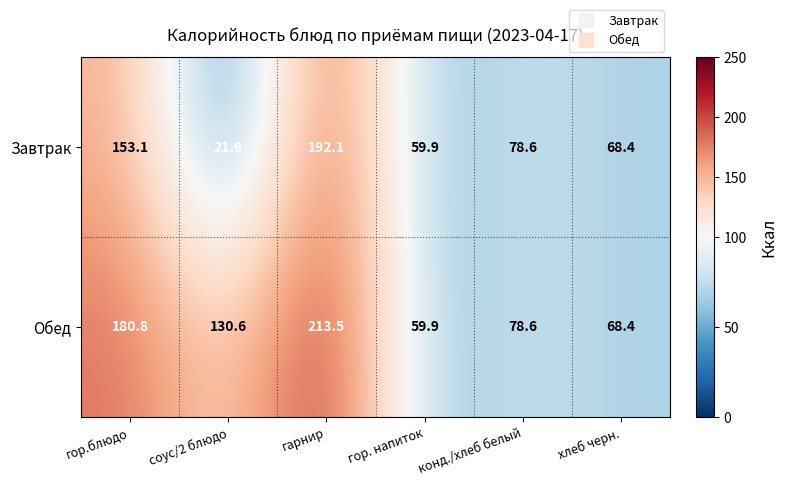

What is the difference between the highest and lowest values at соус/2 блюдо?

108.7